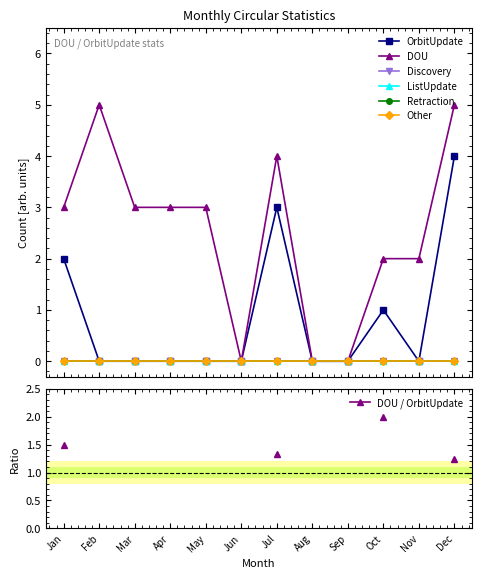

Where does the DOU series first go above 3?

Feb